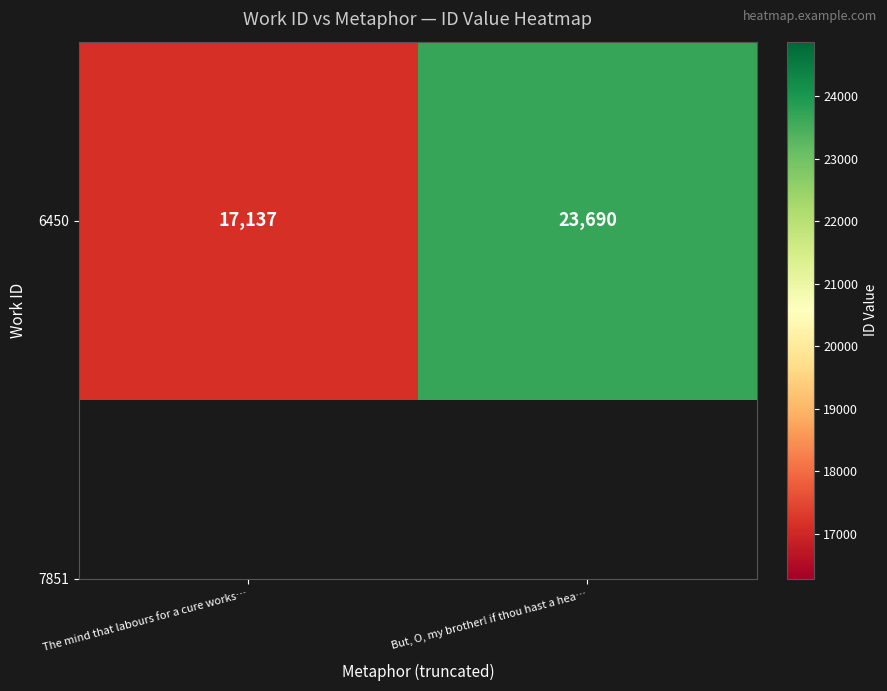

What is the difference between the maximum and minimum values?

6553